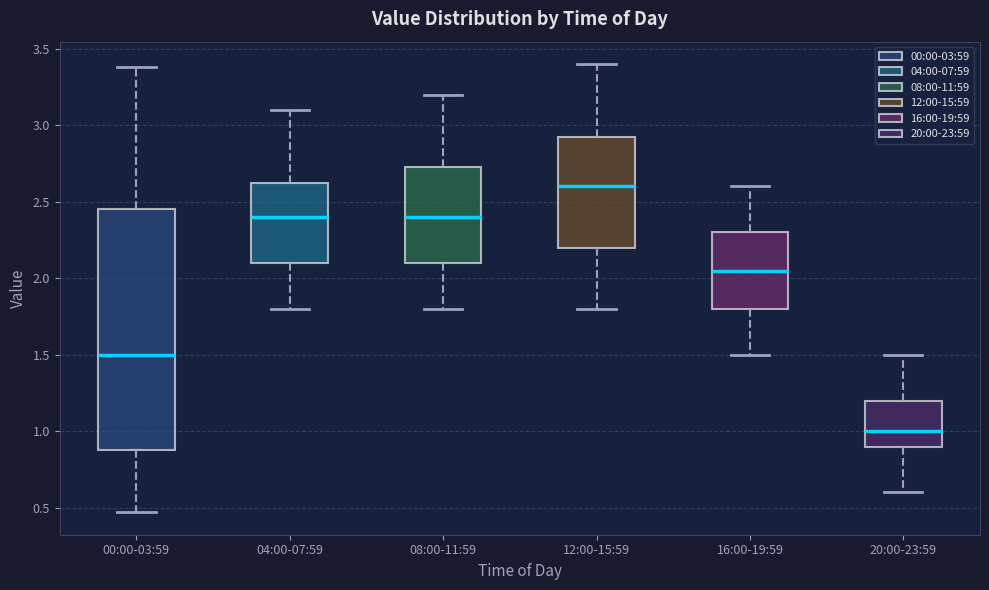

Which box has the highest median line?

12:00-15:59